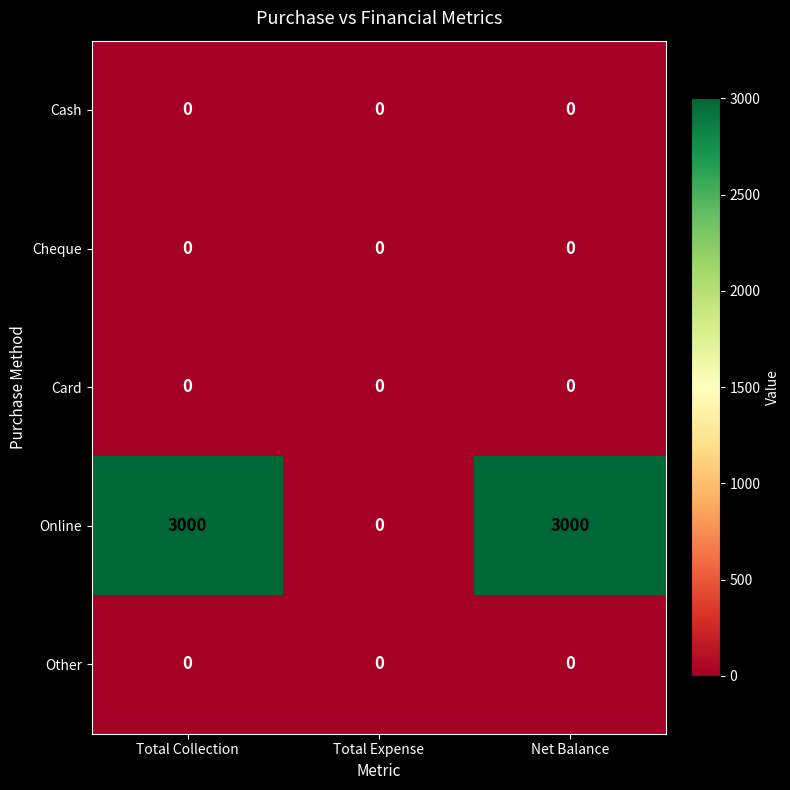

How many Online values are between 0 and 3000?

3